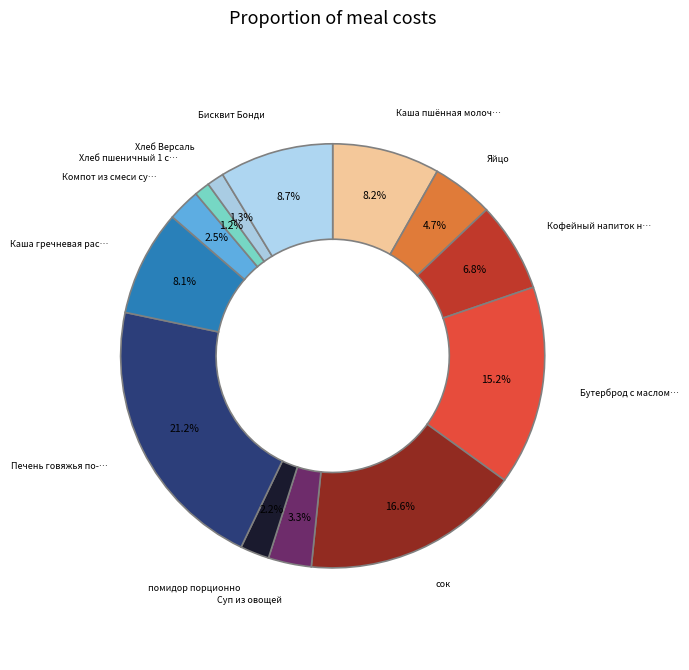

How many segments does this pie chart have?

13